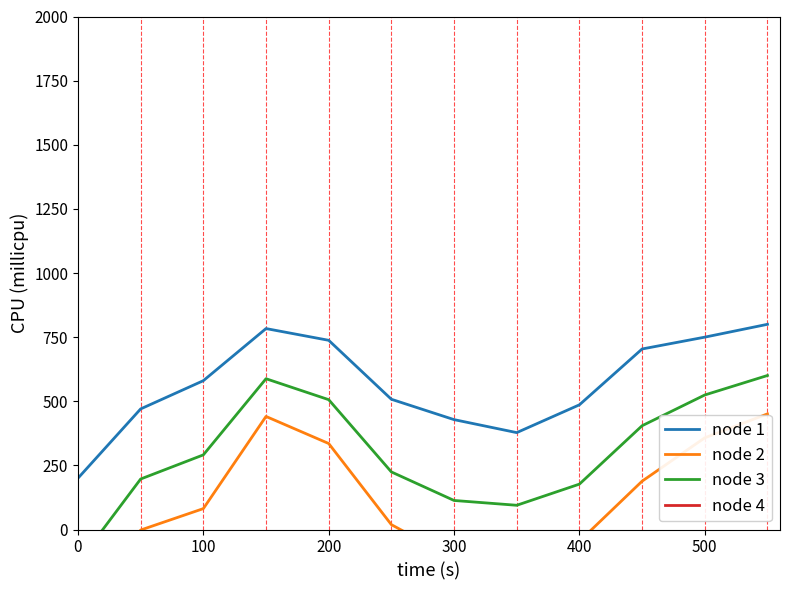

What is the lowest value of the node 2 series?

-365.2